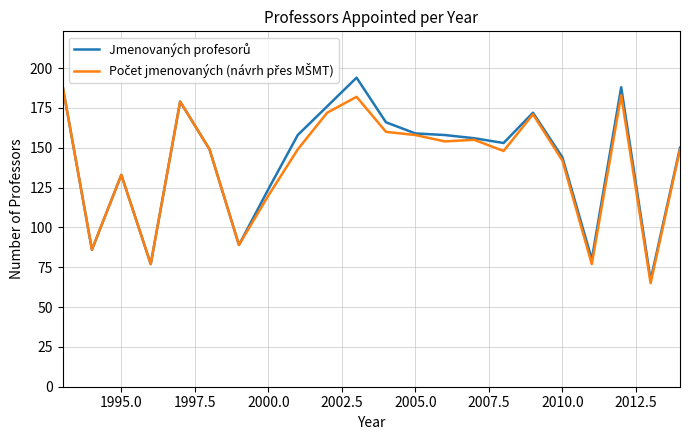

What is the smallest value displayed?

65